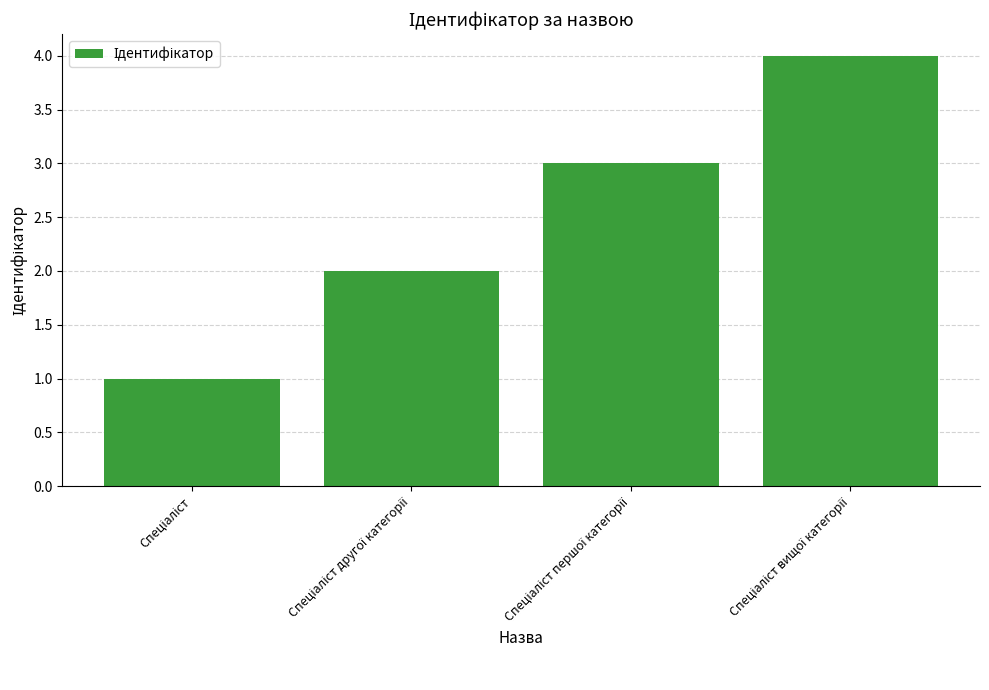

What is the maximum value shown in the chart?

4